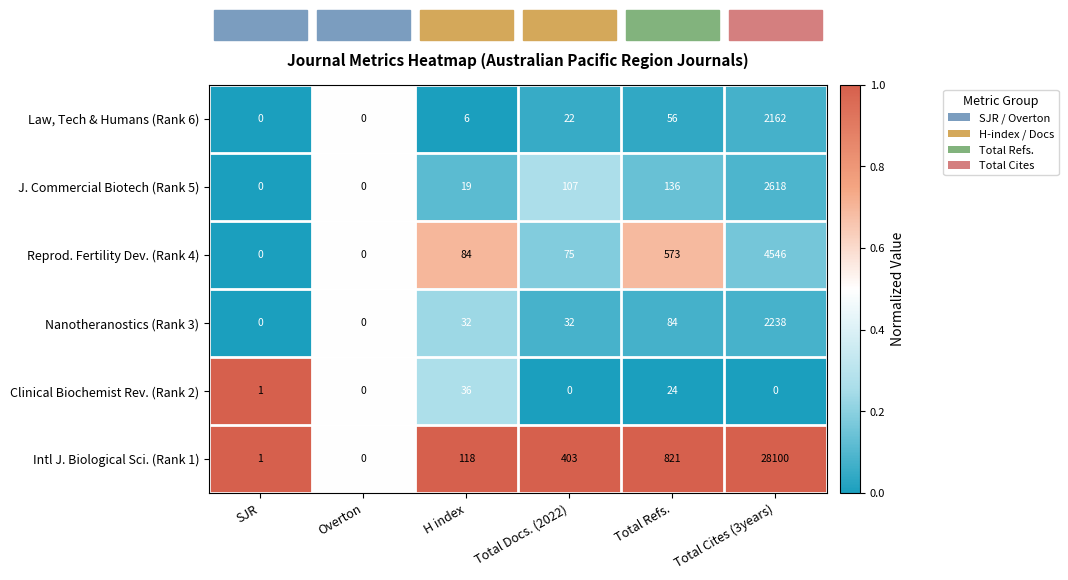

Is it true that Nanotheranostics (Rank 3) equals 2238 at Total Cites (3years)?

True